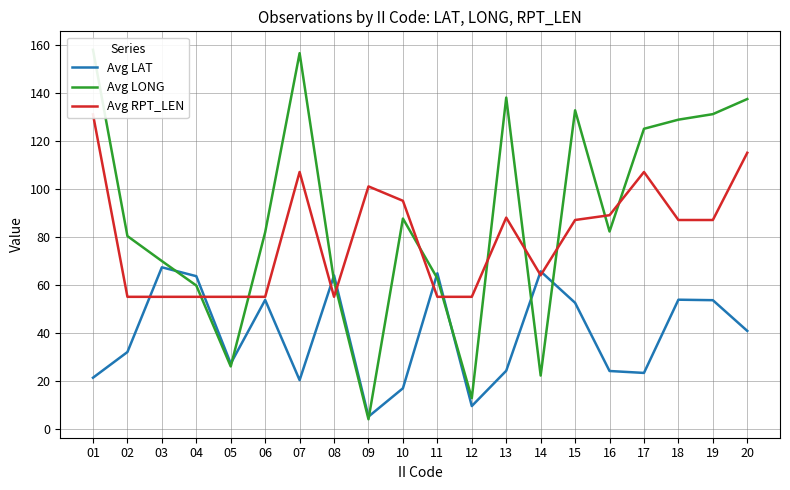

What is the maximum value for Avg RPT_LEN?

131.0